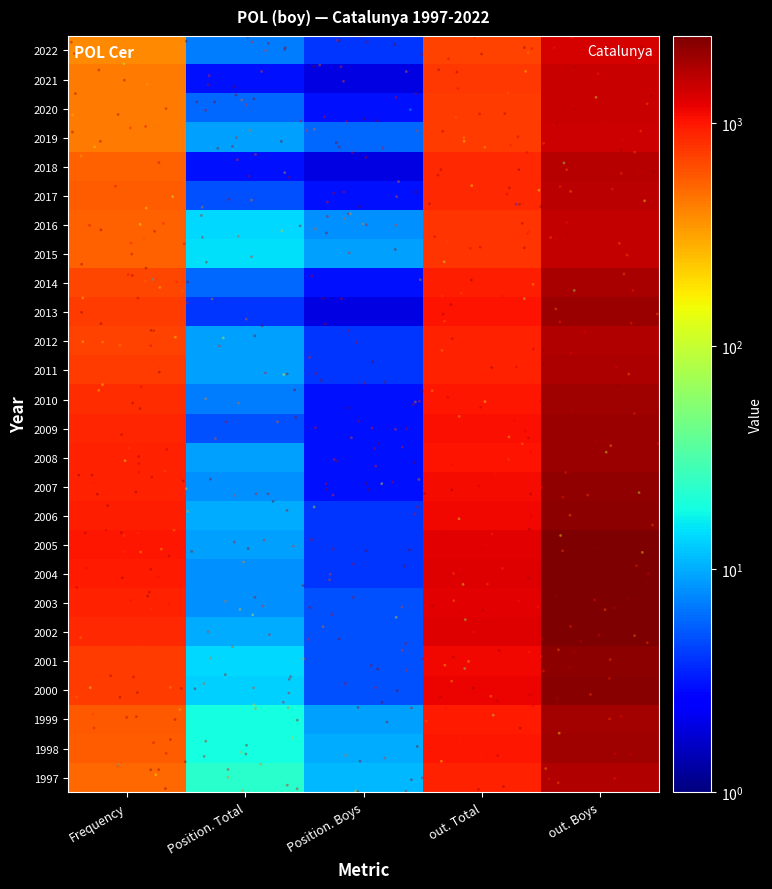

Which series has the largest total across all categories?

2004